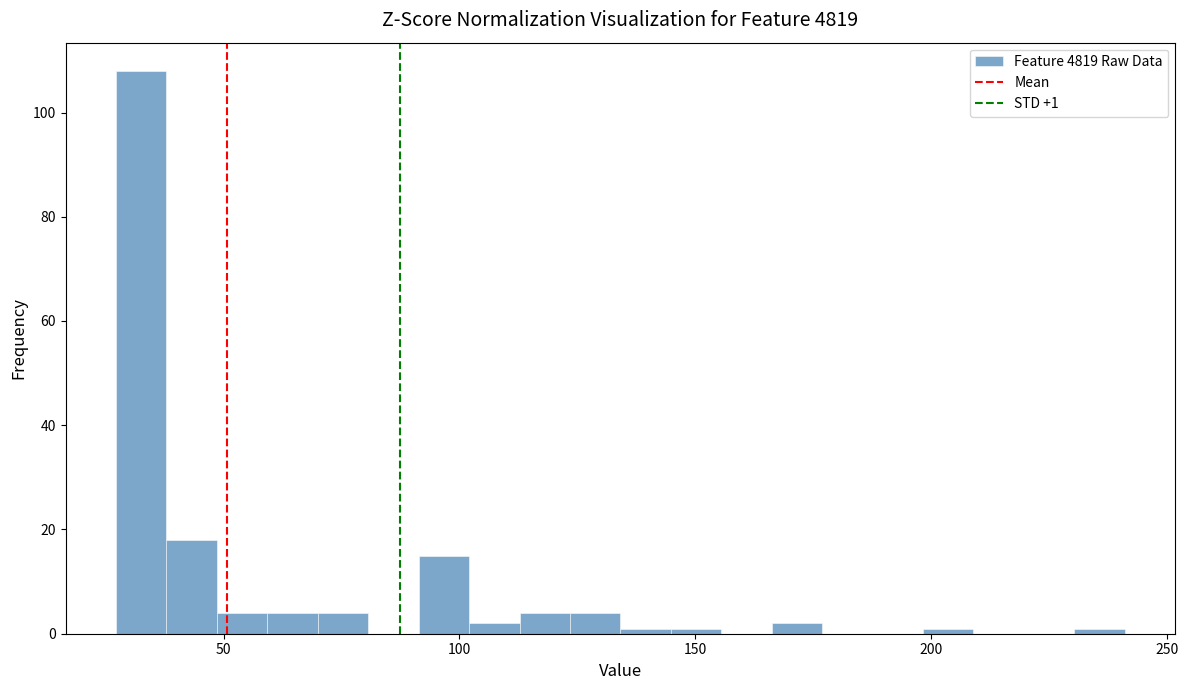

Around what value on the x-axis is the tallest bar? Give the approximate position of its centre, as read against the axis.

35